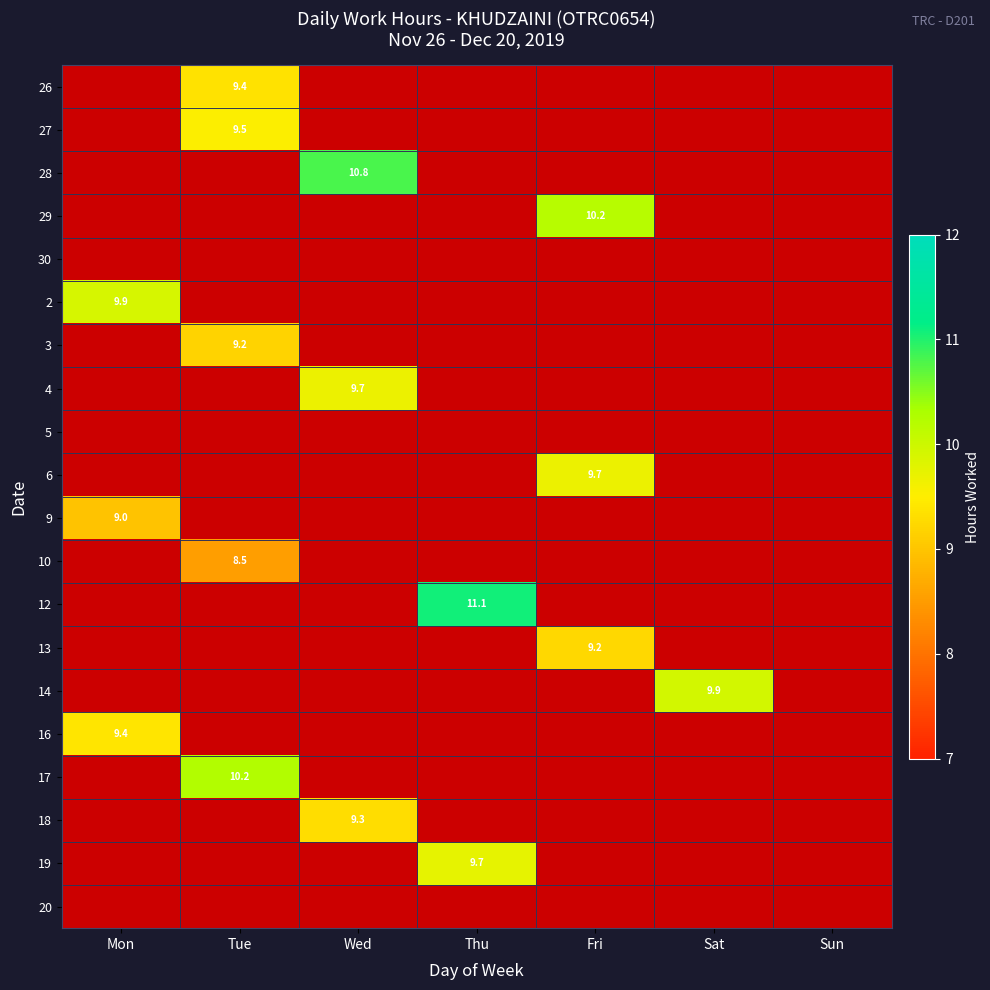

The 26 series shows 5.5 at Tue. True or false?

False